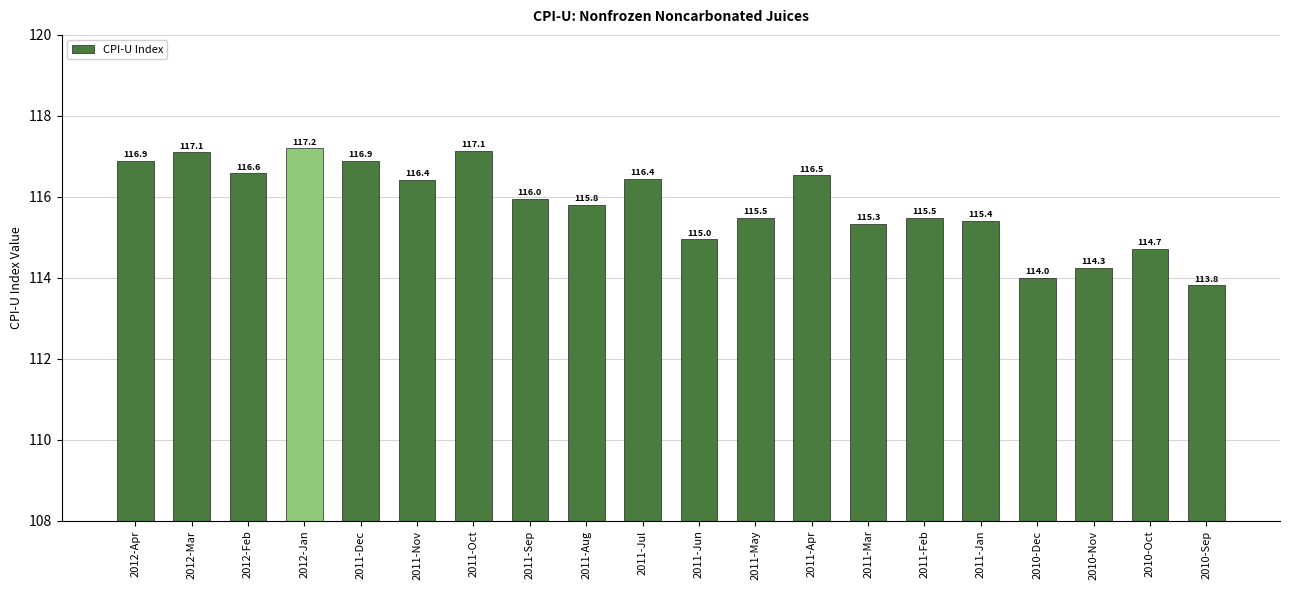

What is the sum of all values?

2316.4